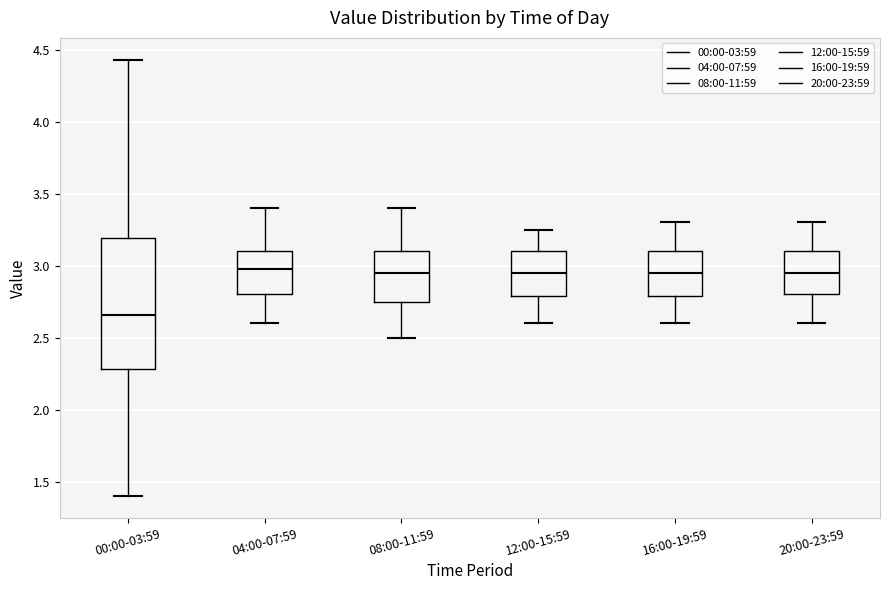

Which box has the lowest median line?

00:00-03:59